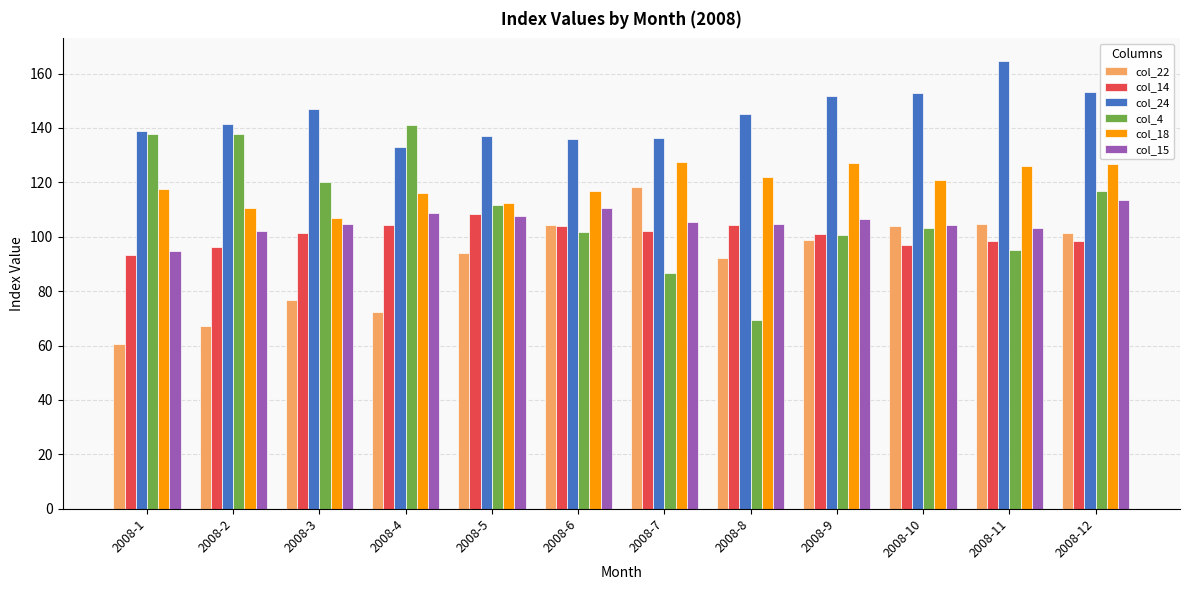

What is the minimum value for col_14?

93.3